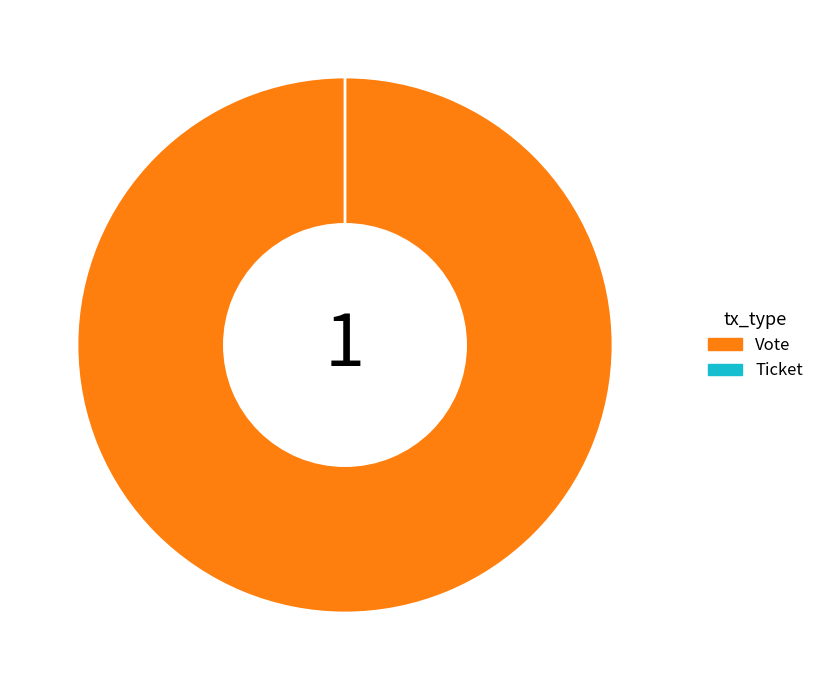

Which slice is the smallest?

Ticket